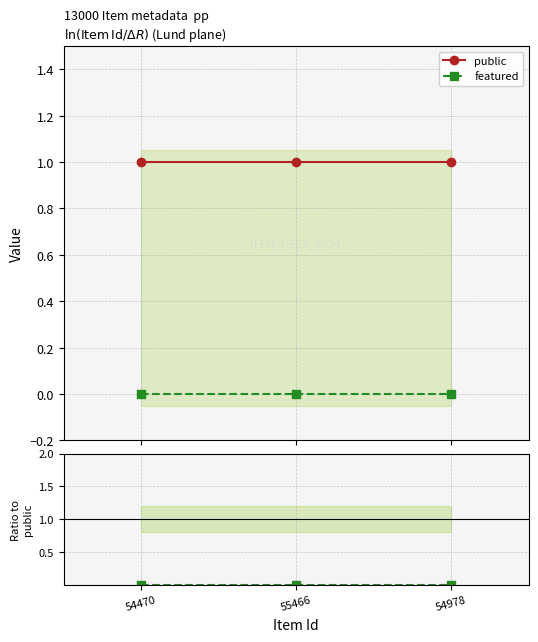

Which series has the largest range (max minus min)?

public